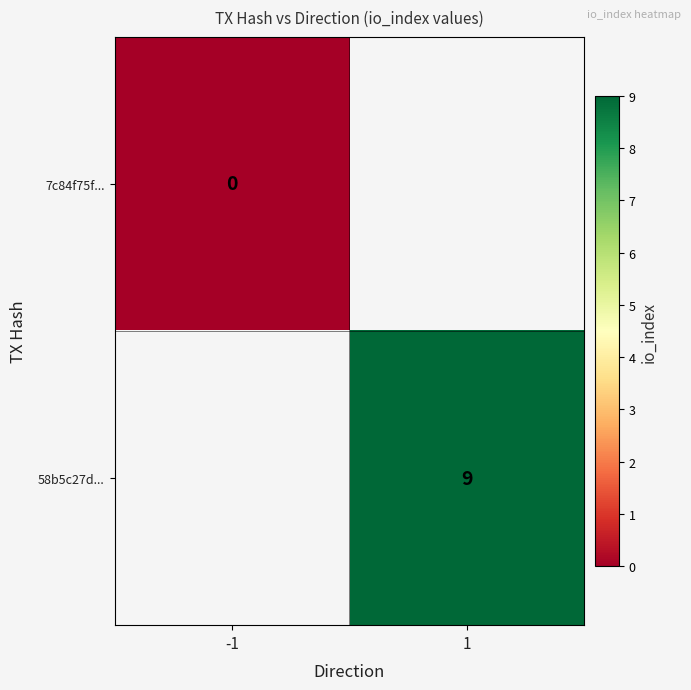

Count the number of data series in this chart.

2